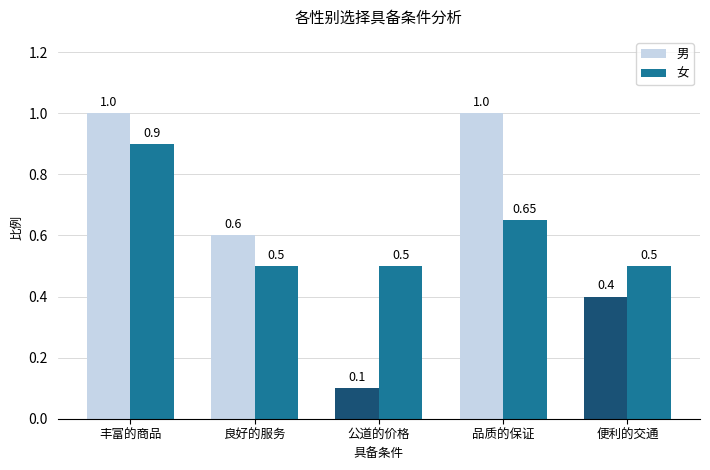

What is the maximum value for 男?

1.0